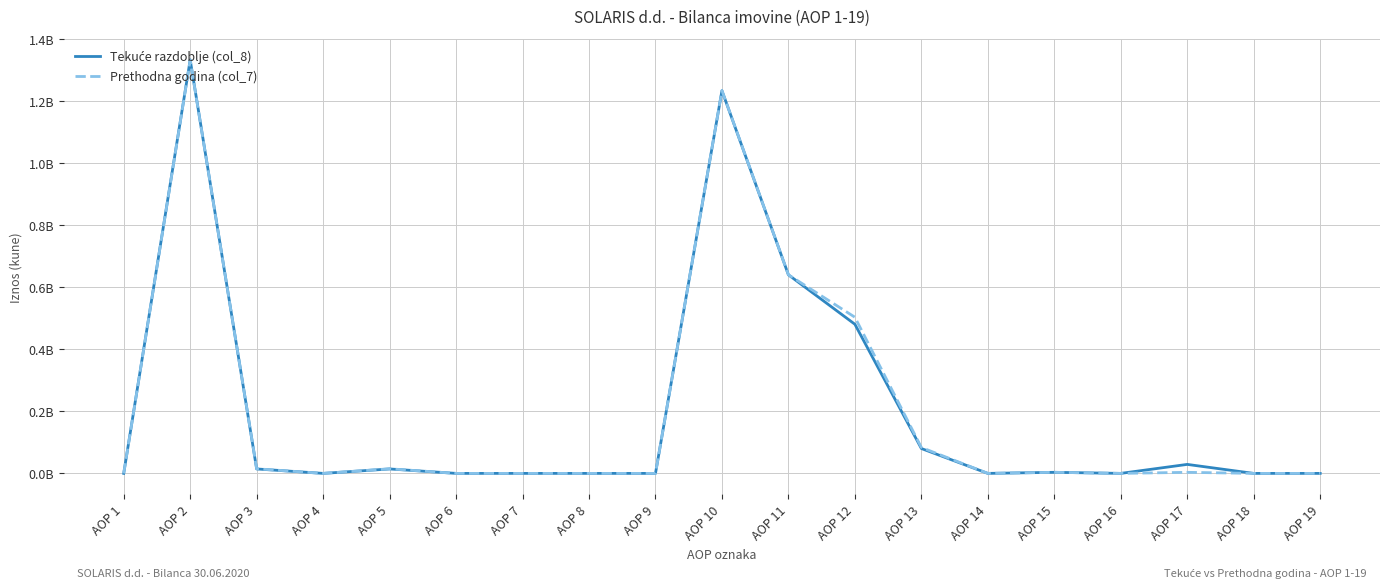

True or false: Prethodna godina (col_7) has a value of 1331290610 at AOP 2.

True